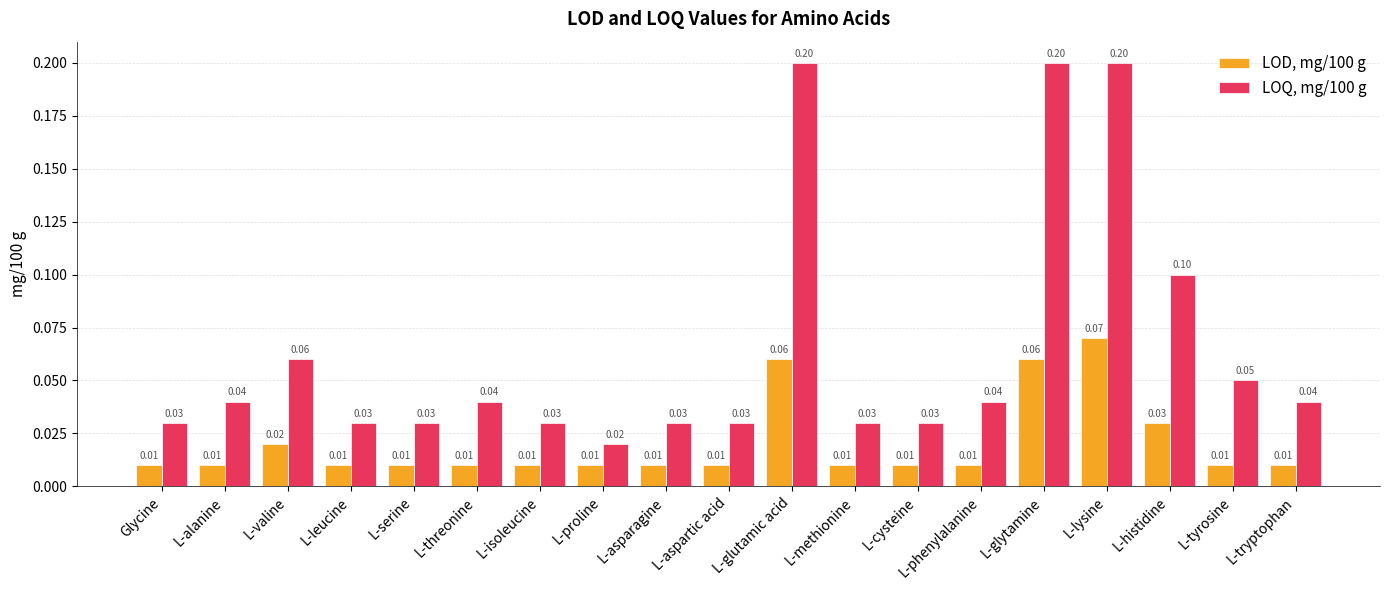

Which series has the largest range (max minus min)?

LOQ, mg/100 g